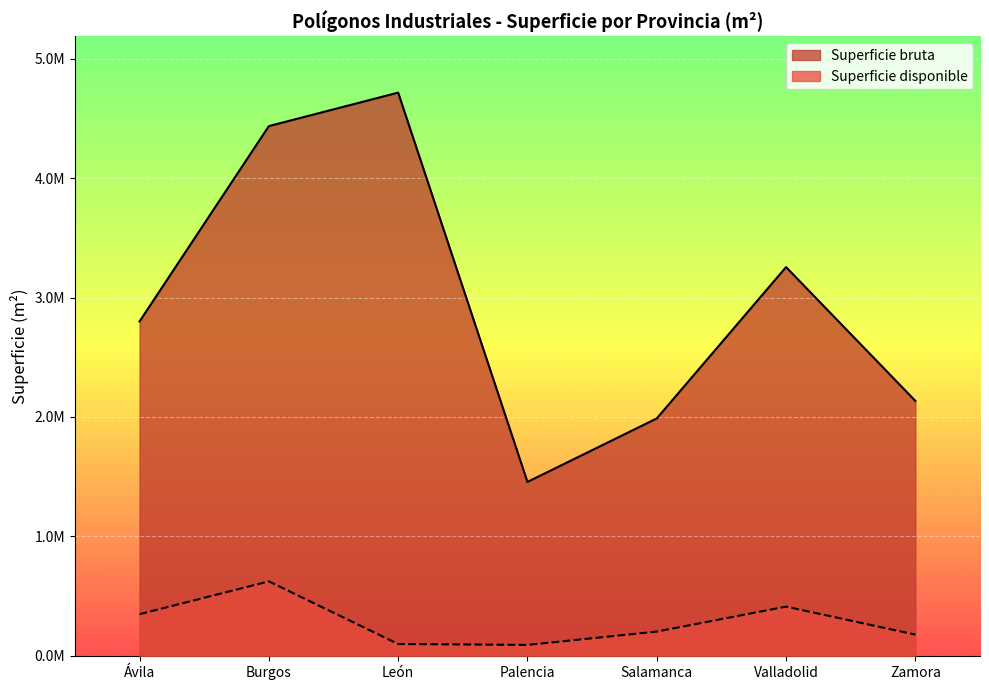

At Palencia, list the series in order from largest to smallest.

Superficie bruta, Superficie disponible